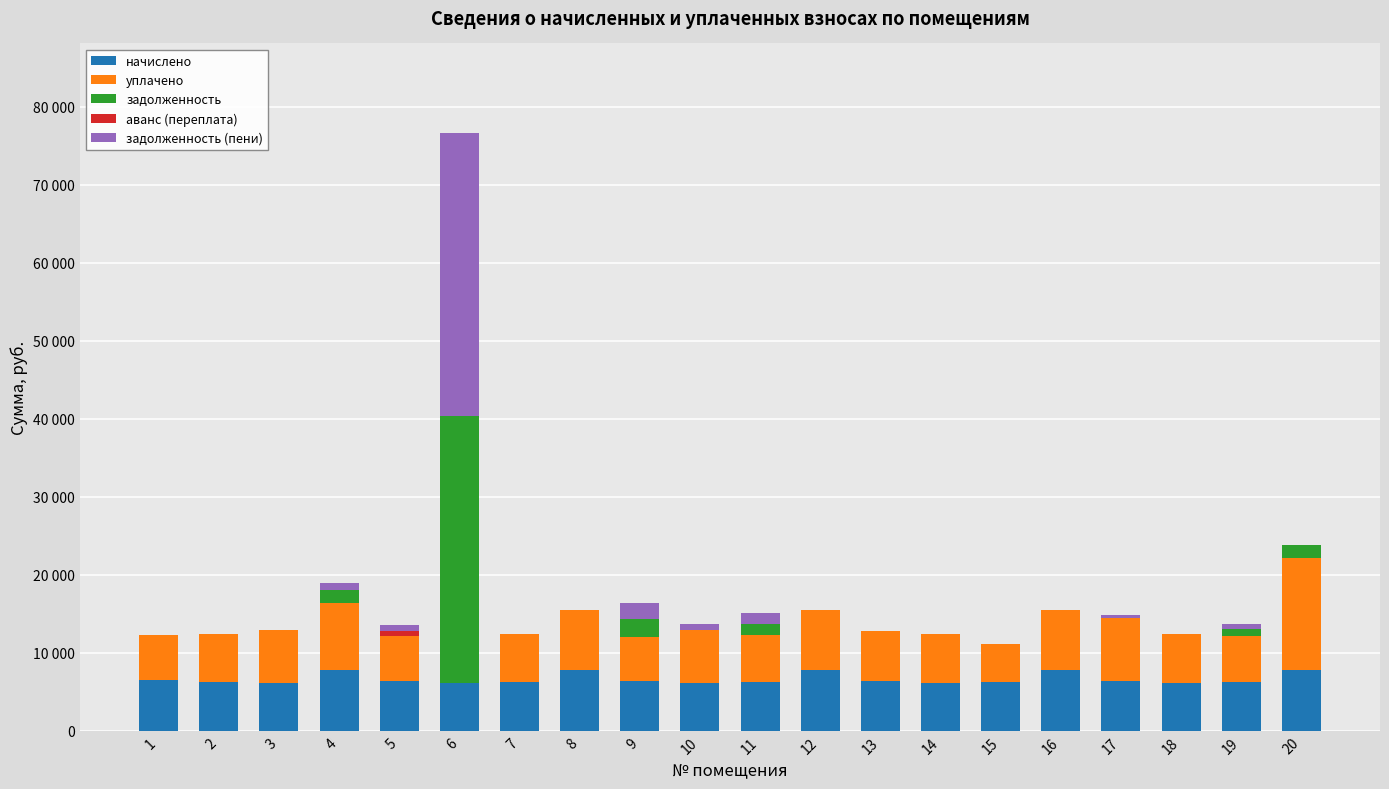

Are the bars horizontal?

No